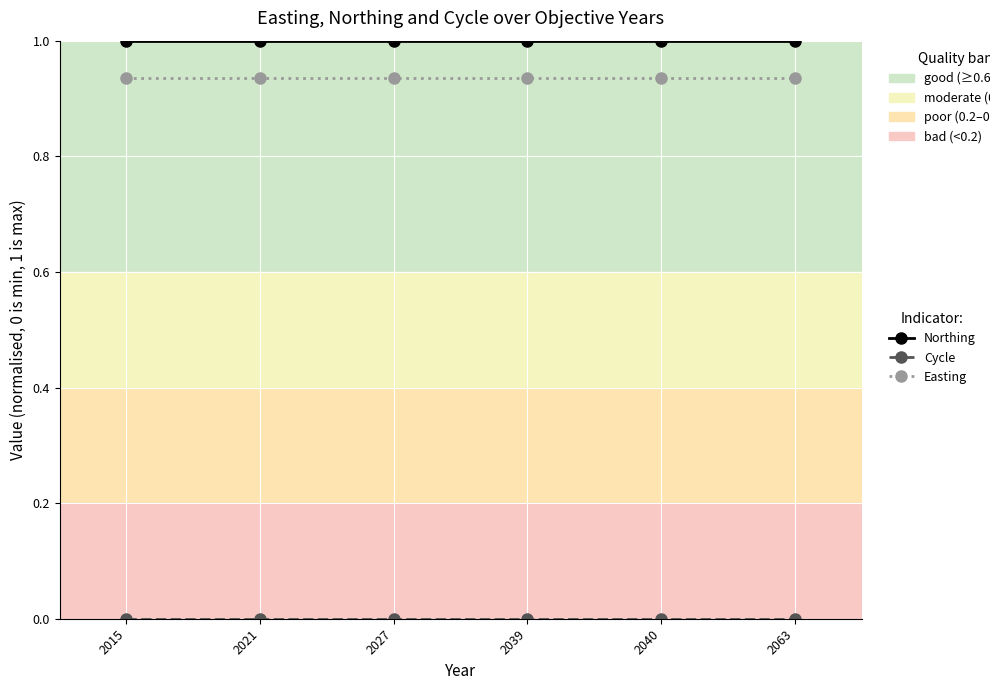

What is the sum of all Northing values?

6.0